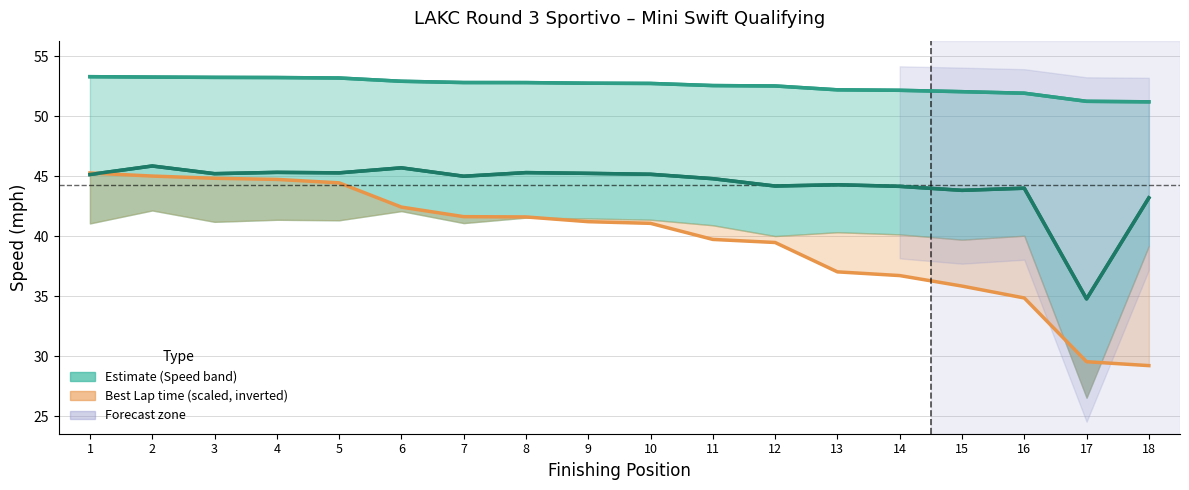

Reading left to right, list all the values displayed in this chart.

Best Speed: 1=53.3	2=53.3	3=53.2	4=53.2	5=53.2	6=52.9	7=52.8	8=52.8	9=52.8	10=52.7	11=52.6	12=52.5	13=52.2	14=52.2	15=52.0	16=51.9	17=51.2	18=51.2
Average Speed: 1=45.1	2=45.9	3=45.2	4=45.3	5=45.3	6=45.7	7=45.0	8=45.3	9=45.2	10=45.2	11=44.8	12=44.2	13=44.3	14=44.2	15=43.8	16=44.0	17=34.8	18=43.2
Best Lap time (scaled): 1=45.3	2=45.0	3=44.8	4=44.7	5=44.4	6=42.4	7=41.6	8=41.6	9=41.2	10=41.1	11=39.7	12=39.5	13=37.0	14=36.7	15=35.8	16=34.9	17=29.5	18=29.2